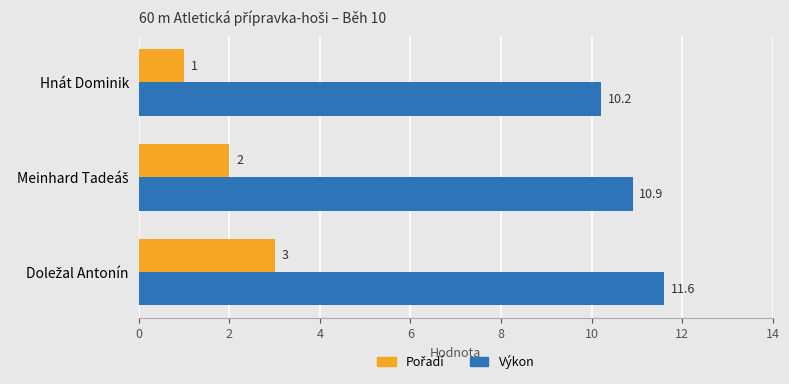

The value of Výkon at Hnát Dominik is 10.2. True or false?

True